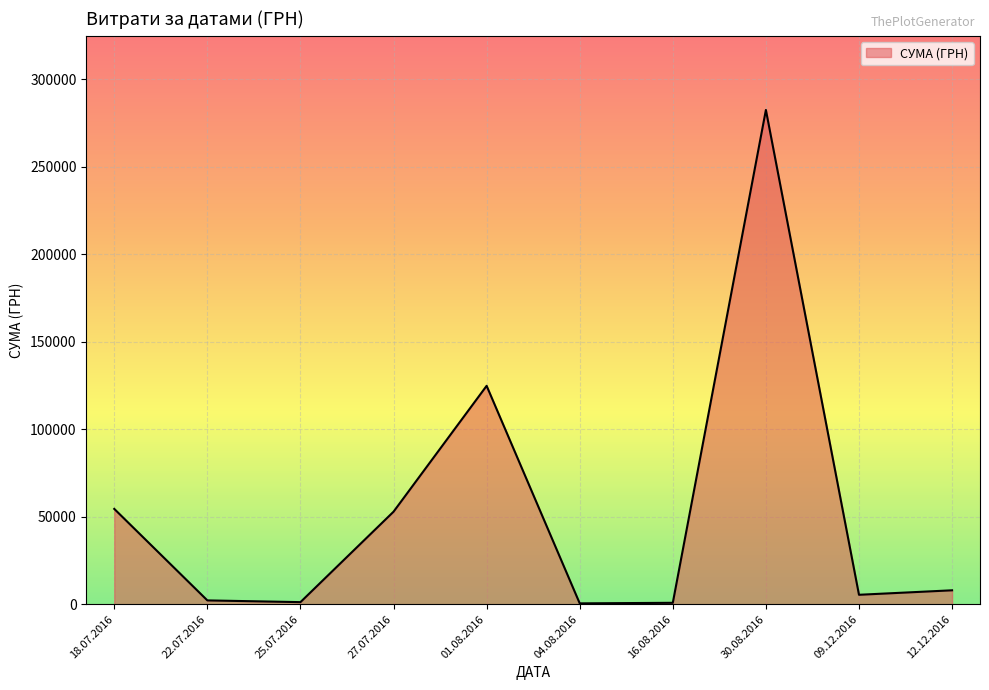

What is the difference between the maximum and minimum values?

282004.7